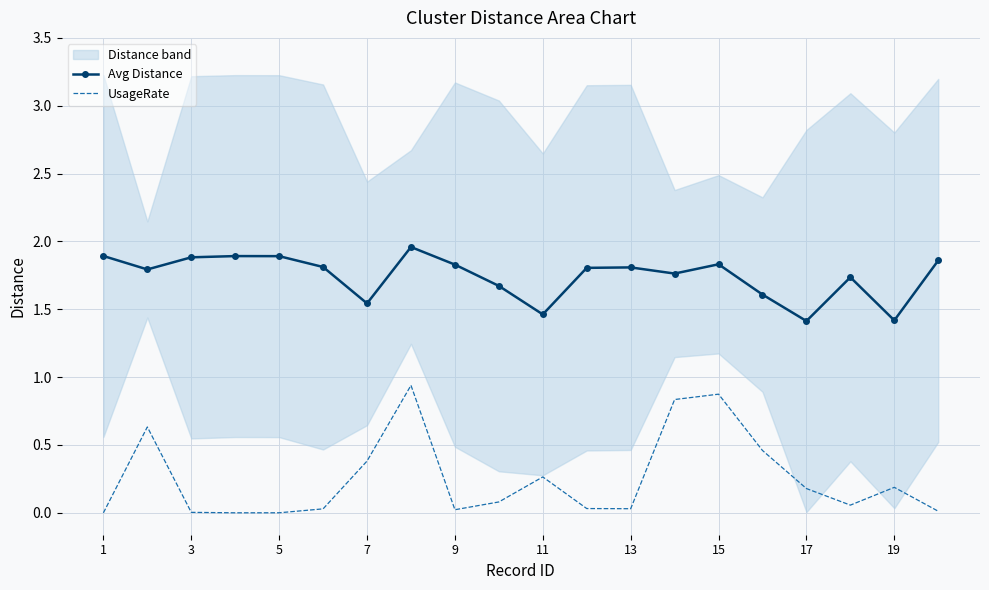

List the series in order of their overall mean, lowest first.

UsageRate, Avg Distance